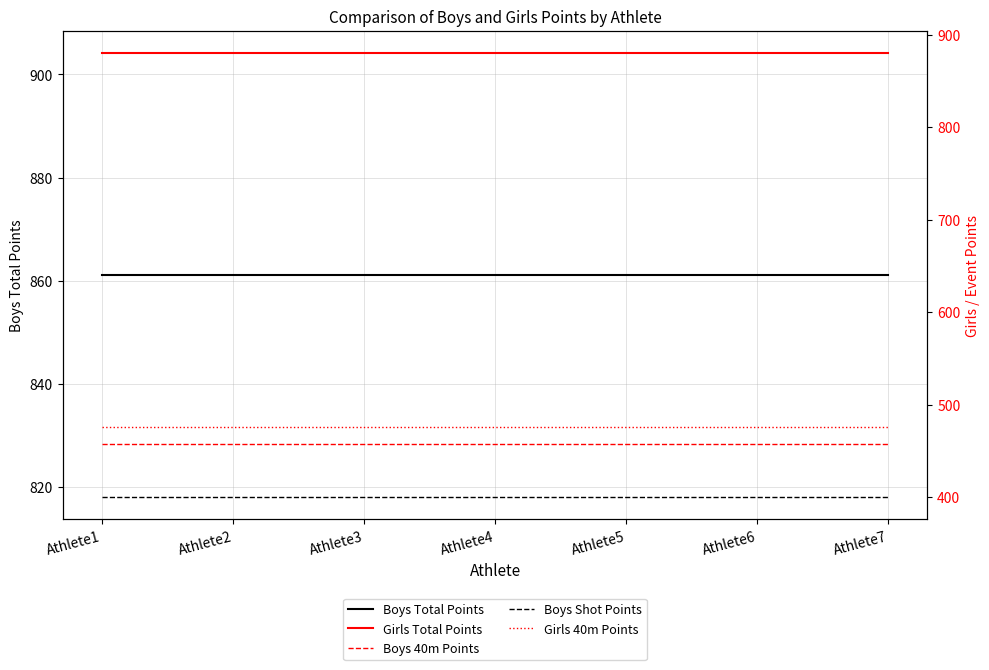

Which has a higher value, Athlete1 or Athlete3?

Athlete1